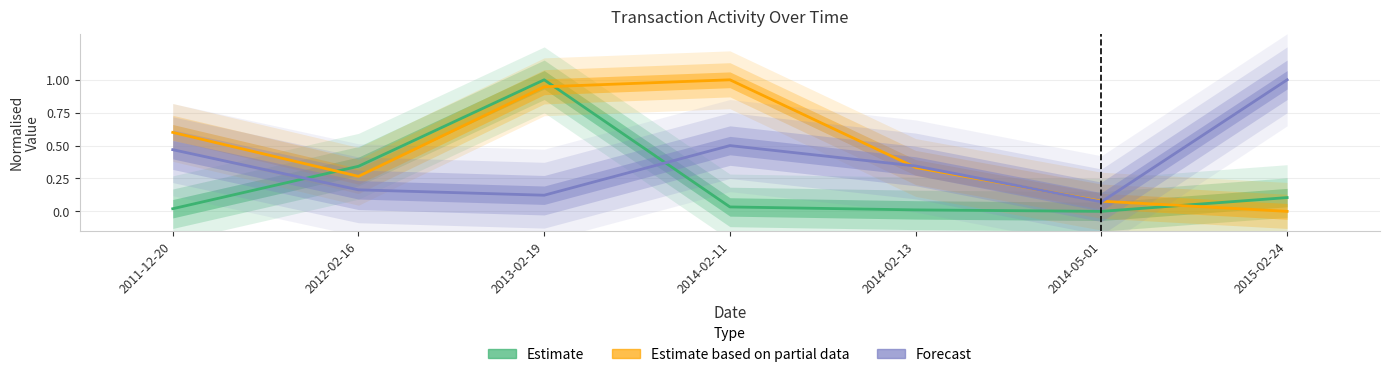

Between 2012-02-16 and 2014-05-01, which is larger?

2012-02-16